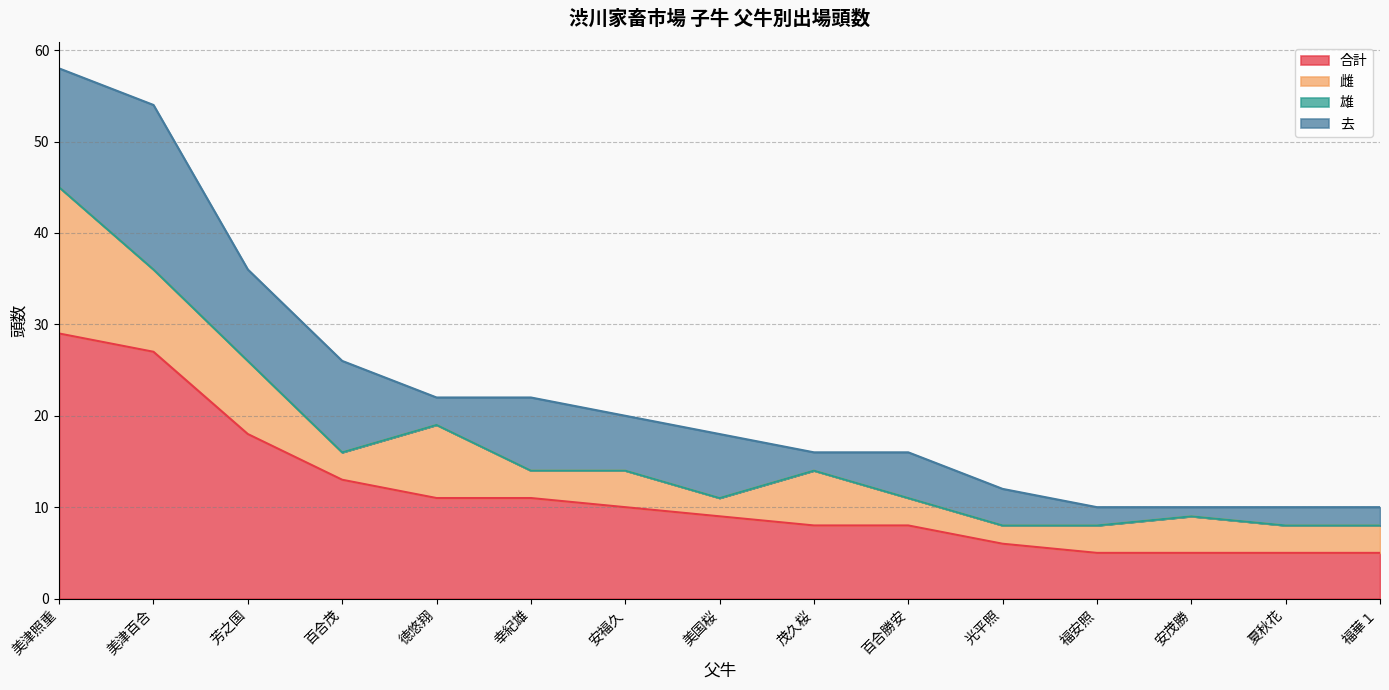

What is the average value of the 去 series?

6